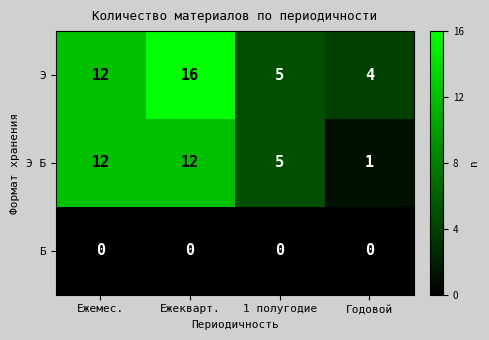

At which category does the chart reach its peak across all series?

Ежекварт.